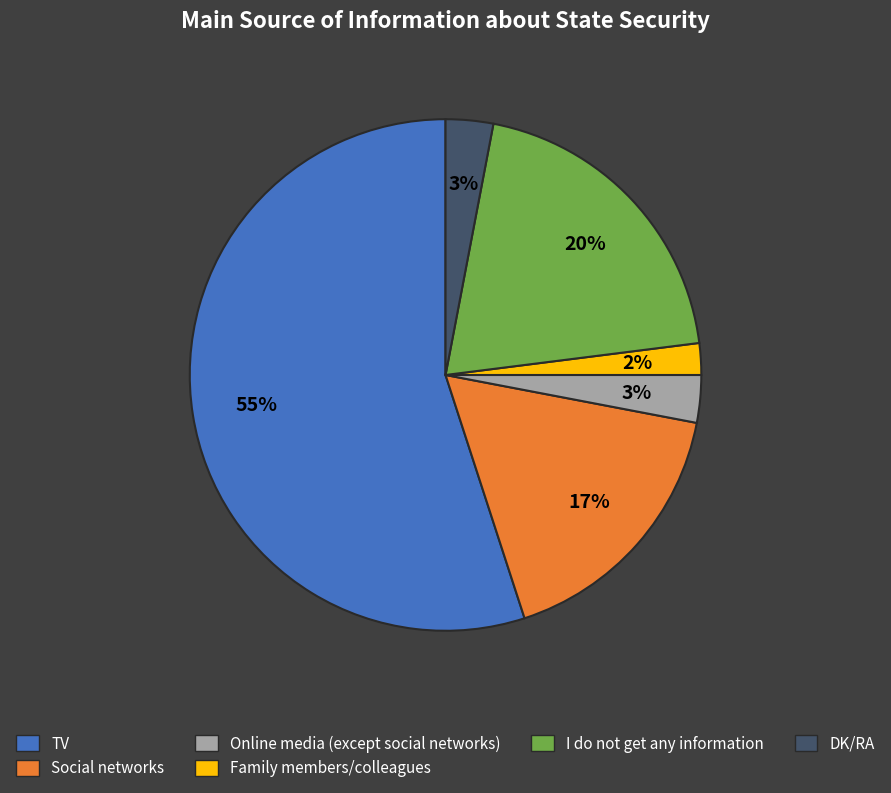

Does any single category account for the majority?

Yes